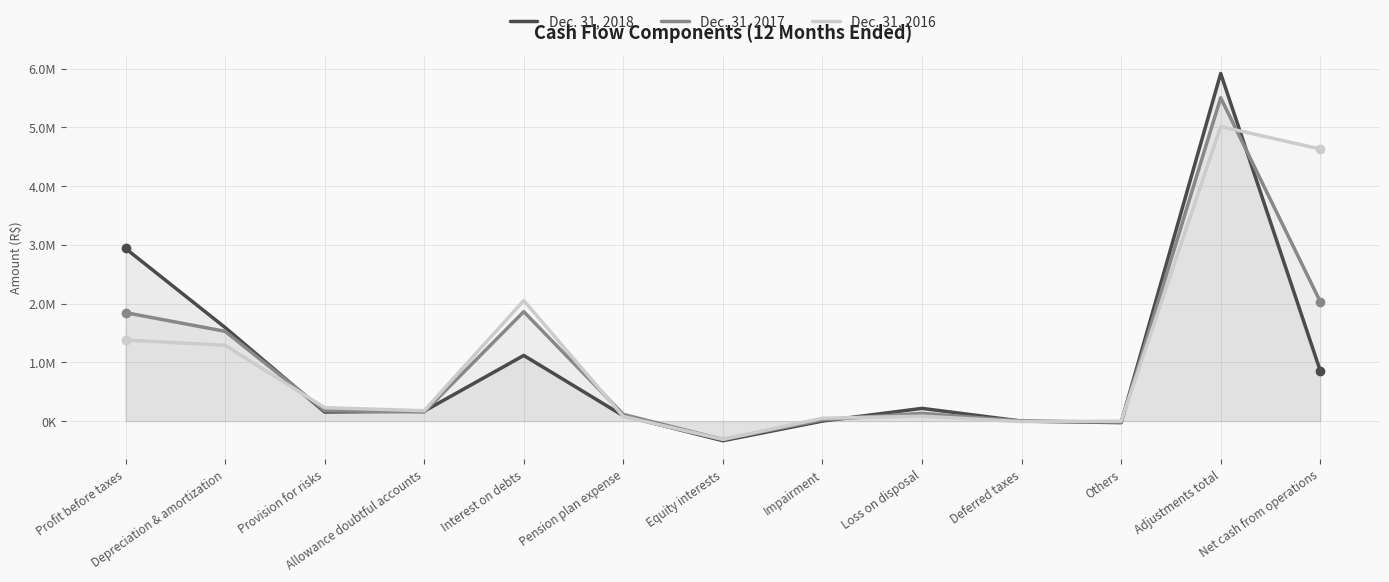

How many interior local valleys does the Dec. 31, 2016 series have?

3